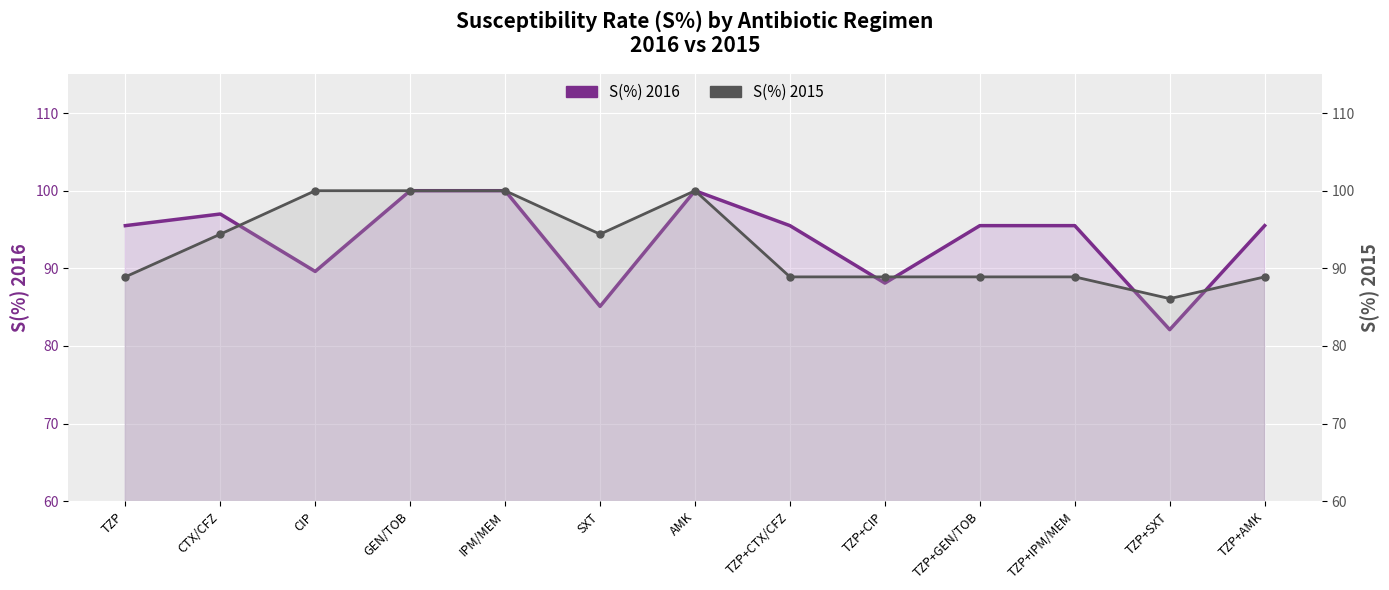

At how many categories does at least one series exceed 98?

4